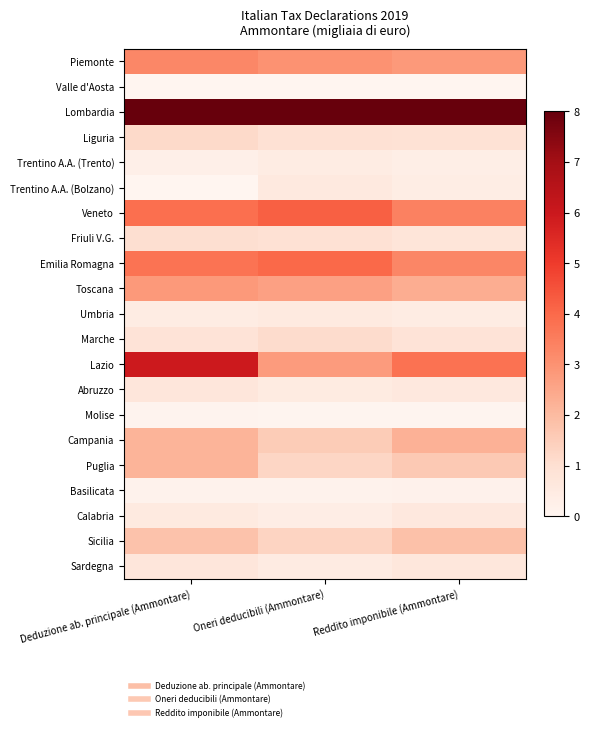

Reading left to right, extract all data points from this chart.

Piemonte: Deduzione ab. principale (Ammontare)=3.3	Oneri deducibili (Ammontare)=3.0	Reddito imponibile (Ammontare)=2.8
Valle d'Aosta: Deduzione ab. principale (Ammontare)=0.0	Oneri deducibili (Ammontare)=0.0	Reddito imponibile (Ammontare)=0.0
Lombardia: Deduzione ab. principale (Ammontare)=8.0	Oneri deducibili (Ammontare)=8.0	Reddito imponibile (Ammontare)=8.0
Liguria: Deduzione ab. principale (Ammontare)=1.2	Oneri deducibili (Ammontare)=0.9	Reddito imponibile (Ammontare)=0.9
Trentino A.A. (Trento): Deduzione ab. principale (Ammontare)=0.3	Oneri deducibili (Ammontare)=0.4	Reddito imponibile (Ammontare)=0.3
Trentino A.A. (Bolzano): Deduzione ab. principale (Ammontare)=0.0	Oneri deducibili (Ammontare)=0.6	Reddito imponibile (Ammontare)=0.4
Veneto: Deduzione ab. principale (Ammontare)=3.9	Oneri deducibili (Ammontare)=4.2	Reddito imponibile (Ammontare)=3.4
Friuli V.G.: Deduzione ab. principale (Ammontare)=1.0	Oneri deducibili (Ammontare)=0.9	Reddito imponibile (Ammontare)=0.8
Emilia Romagna: Deduzione ab. principale (Ammontare)=3.8	Oneri deducibili (Ammontare)=4.0	Reddito imponibile (Ammontare)=3.3
Toscana: Deduzione ab. principale (Ammontare)=2.8	Oneri deducibili (Ammontare)=2.7	Reddito imponibile (Ammontare)=2.3
Umbria: Deduzione ab. principale (Ammontare)=0.4	Oneri deducibili (Ammontare)=0.5	Reddito imponibile (Ammontare)=0.4
Marche: Deduzione ab. principale (Ammontare)=0.8	Oneri deducibili (Ammontare)=1.1	Reddito imponibile (Ammontare)=0.8
Lazio: Deduzione ab. principale (Ammontare)=6.0	Oneri deducibili (Ammontare)=2.8	Reddito imponibile (Ammontare)=3.8
Abruzzo: Deduzione ab. principale (Ammontare)=0.7	Oneri deducibili (Ammontare)=0.5	Reddito imponibile (Ammontare)=0.6
Molise: Deduzione ab. principale (Ammontare)=0.1	Oneri deducibili (Ammontare)=0.0	Reddito imponibile (Ammontare)=0.0
Campania: Deduzione ab. principale (Ammontare)=2.2	Oneri deducibili (Ammontare)=1.5	Reddito imponibile (Ammontare)=2.2
Puglia: Deduzione ab. principale (Ammontare)=2.2	Oneri deducibili (Ammontare)=1.3	Reddito imponibile (Ammontare)=1.6
Basilicata: Deduzione ab. principale (Ammontare)=0.1	Oneri deducibili (Ammontare)=0.1	Reddito imponibile (Ammontare)=0.2
Calabria: Deduzione ab. principale (Ammontare)=0.5	Oneri deducibili (Ammontare)=0.4	Reddito imponibile (Ammontare)=0.6
Sicilia: Deduzione ab. principale (Ammontare)=1.8	Oneri deducibili (Ammontare)=1.3	Reddito imponibile (Ammontare)=1.8
Sardegna: Deduzione ab. principale (Ammontare)=0.7	Oneri deducibili (Ammontare)=0.5	Reddito imponibile (Ammontare)=0.7